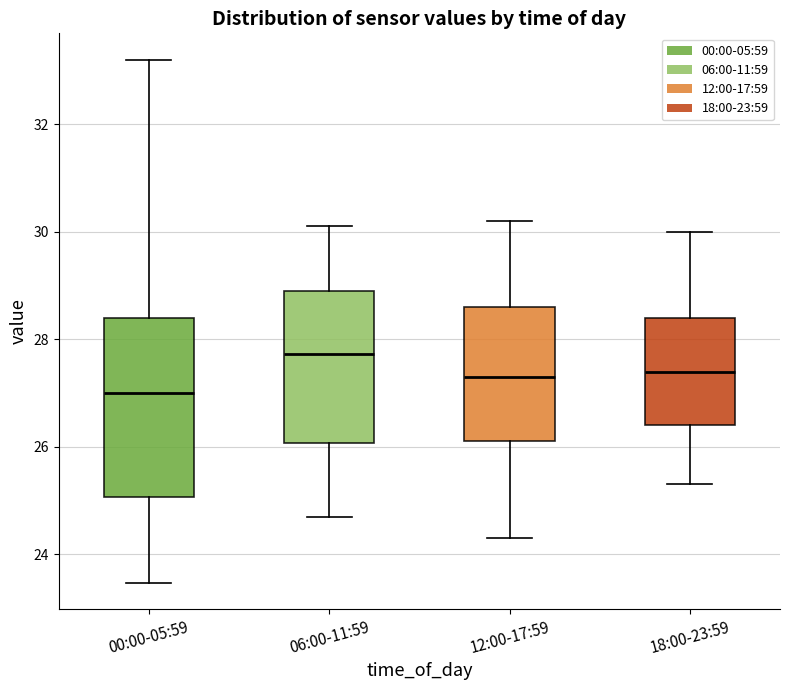

Reading left to right, transcribe this box plot: for each box, give where its median line is, the range the box spans, and where its two whiskers end, as read against the y-axis. The values are not printed on the chart, so give them approximately, as read against the axis.

00:00-05:59: median 27.0, box 25.0 to 28.4, whiskers 23.4 to 33.2
06:00-11:59: median 27.8, box 26.0 to 29.0, whiskers 24.8 to 30.2
12:00-17:59: median 27.4, box 26.2 to 28.6, whiskers 24.4 to 30.2
18:00-23:59: median 27.4, box 26.4 to 28.4, whiskers 25.4 to 30.0